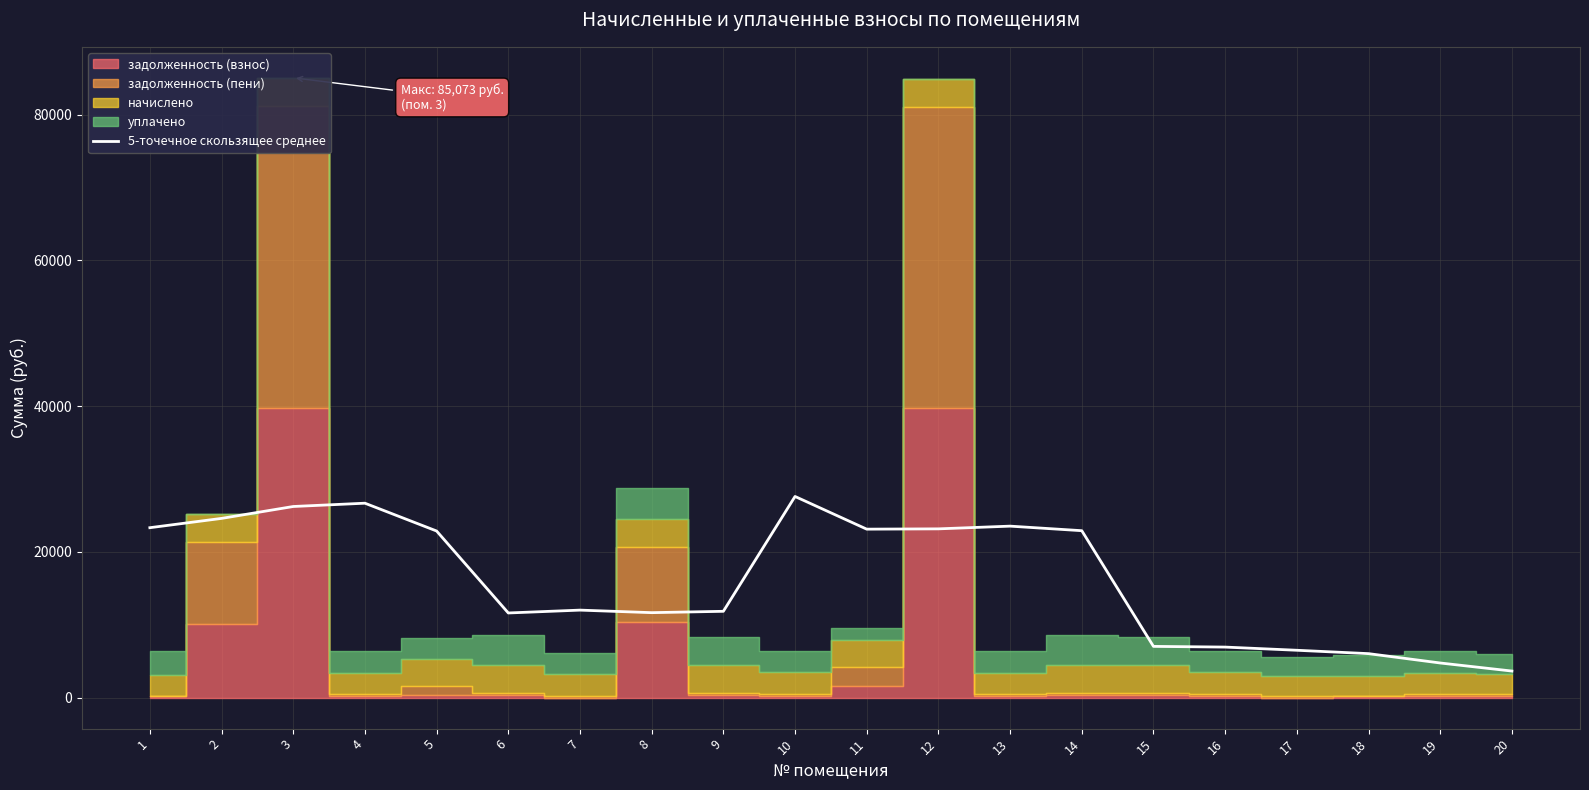

What is the sum of the values at 16 and 9?

18788.6